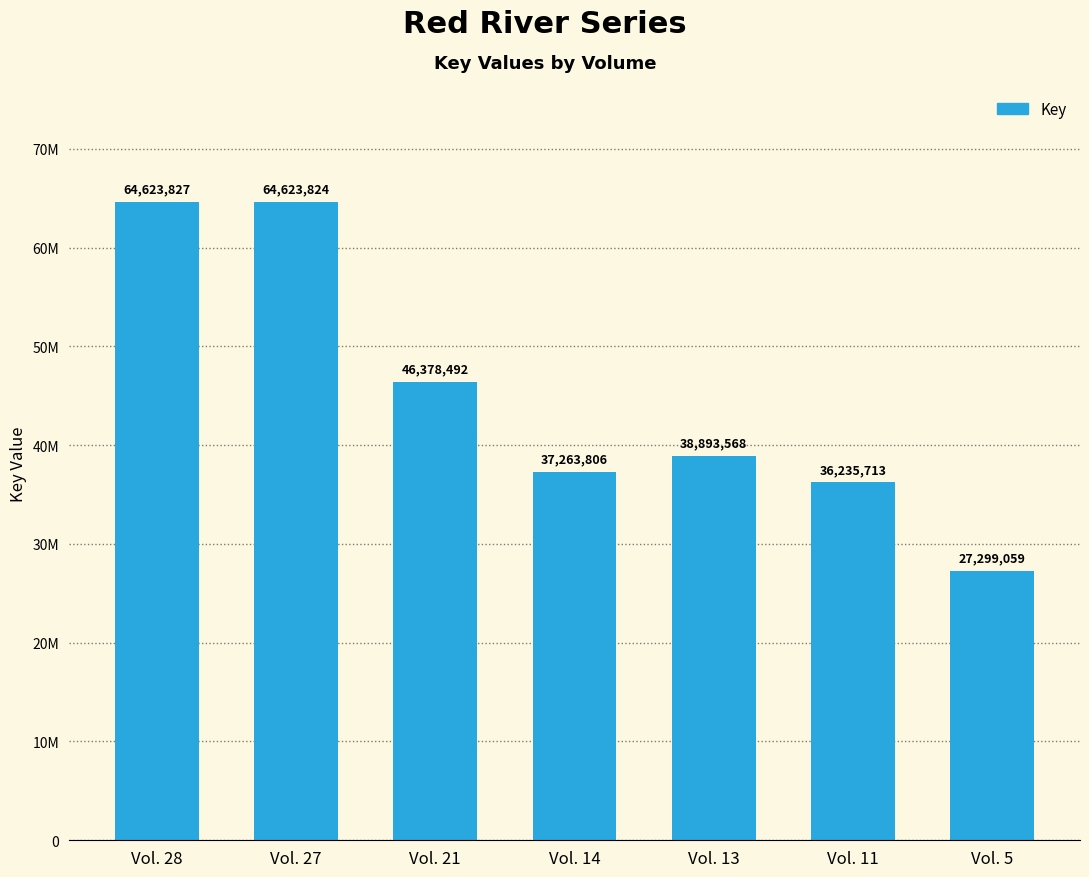

Does the chart contain any negative values?

No